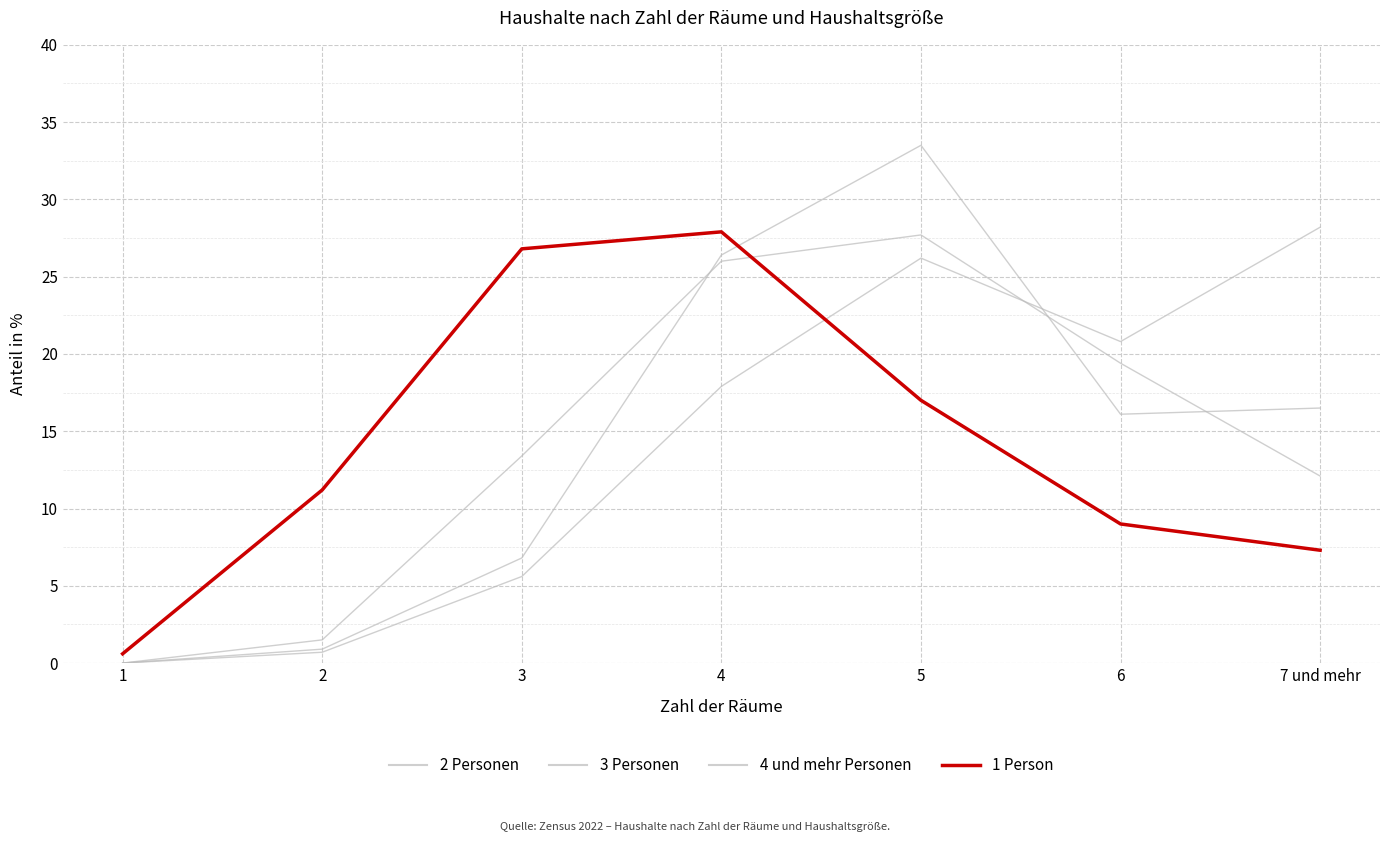

Does the chart display data point markers on the line(s)?

No